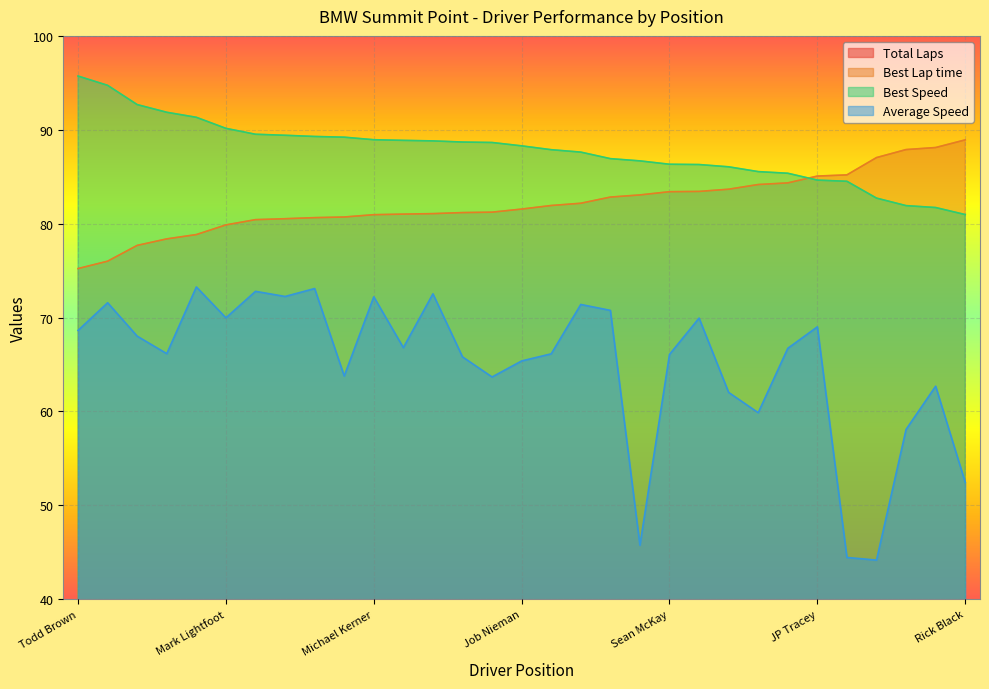

What is the label of the 17th point from the right?

Brandt Stover